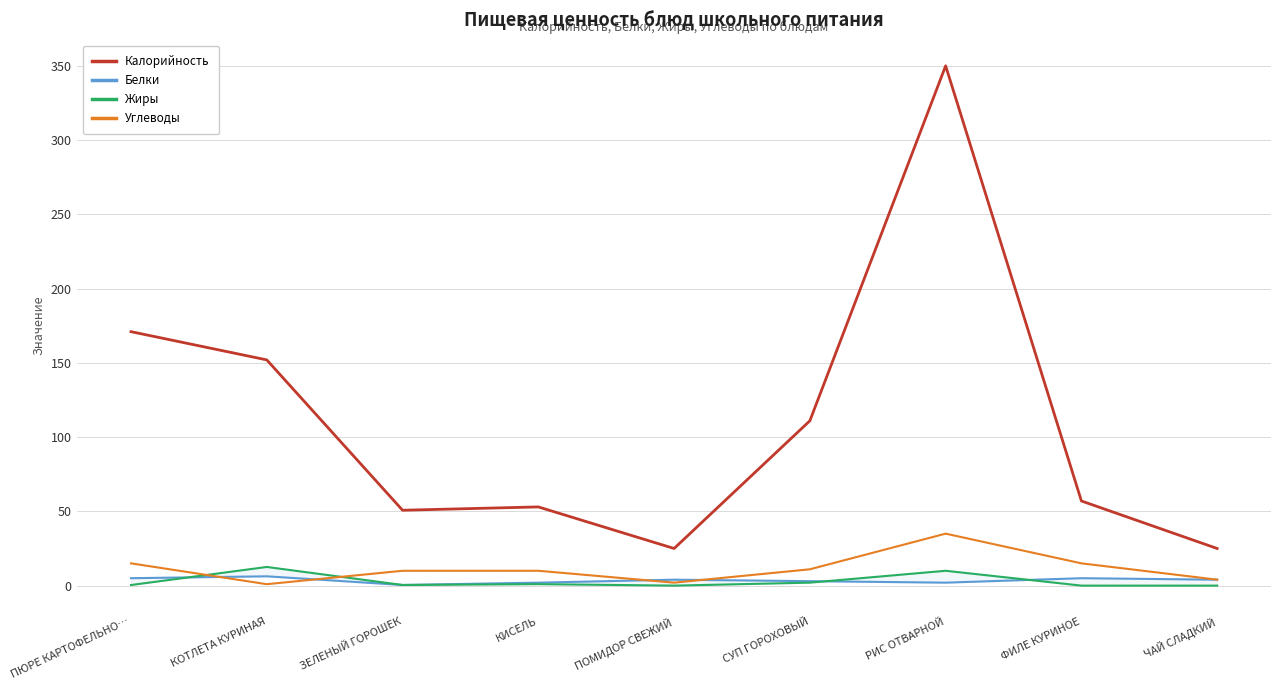

Does the chart have visible grid lines?

Yes